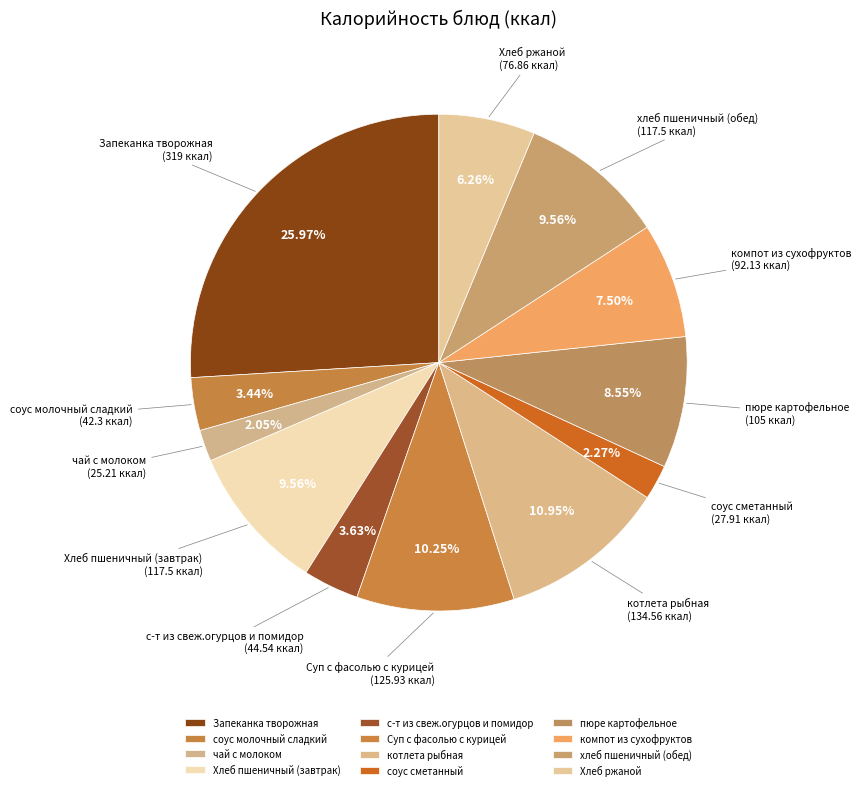

Which category has the biggest portion of the pie?

Запеканка творожная